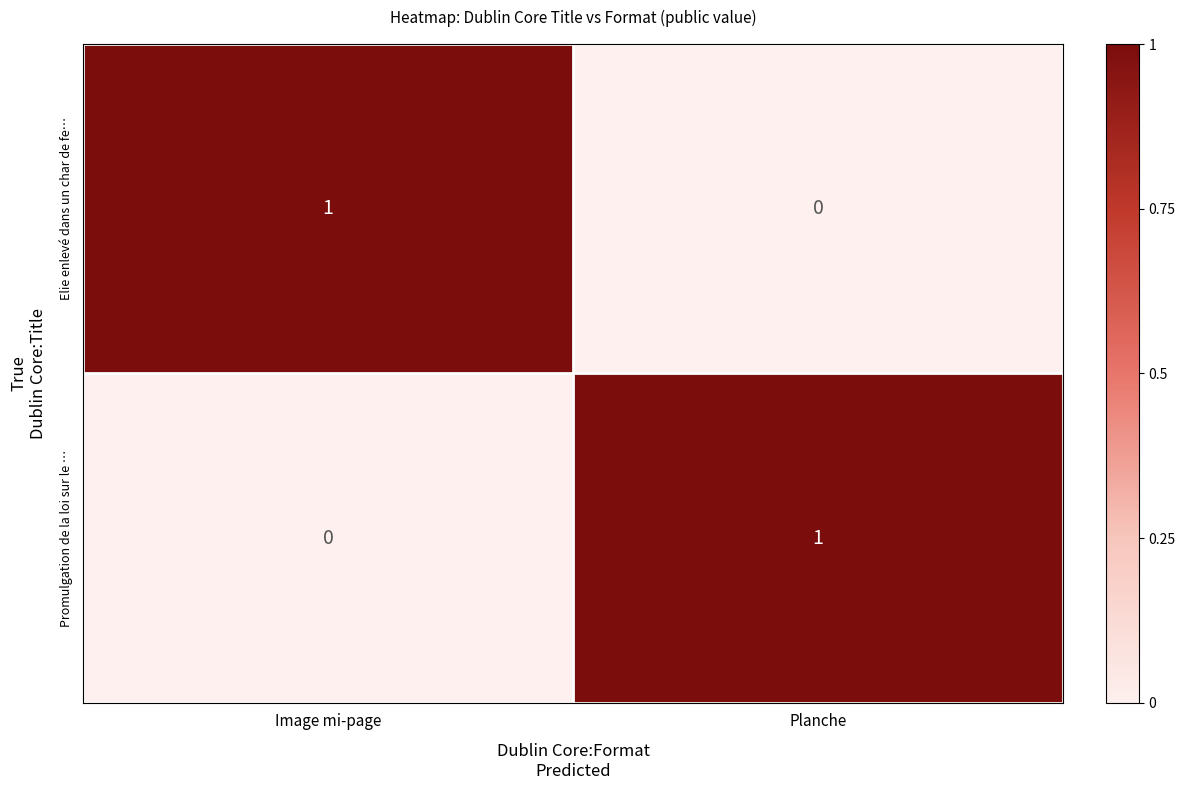

At Image mi-page, list the series in order from smallest to largest.

Promulgation de la loi sur le …, Elie enlevé dans un char de fe…